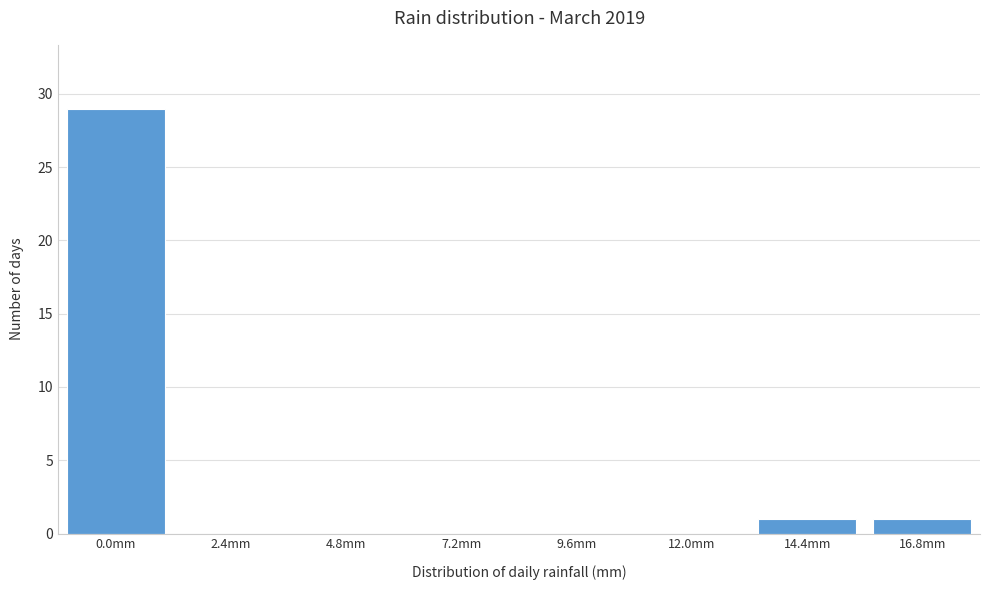

Reading right to left, what are all the values shown in this chart?

16.8mm=1	14.4mm=1	12.0mm=0	9.6mm=0	7.2mm=0	4.8mm=0	2.4mm=0	0.0mm=29